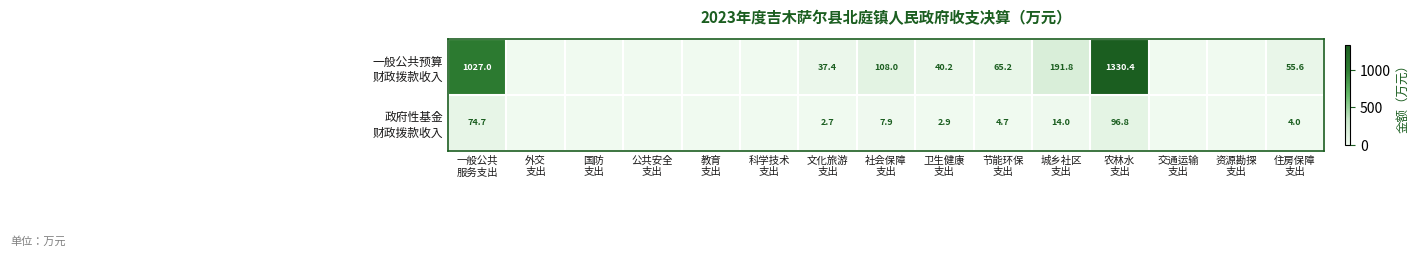

At which category is the sum across all series the highest?

农林水
支出